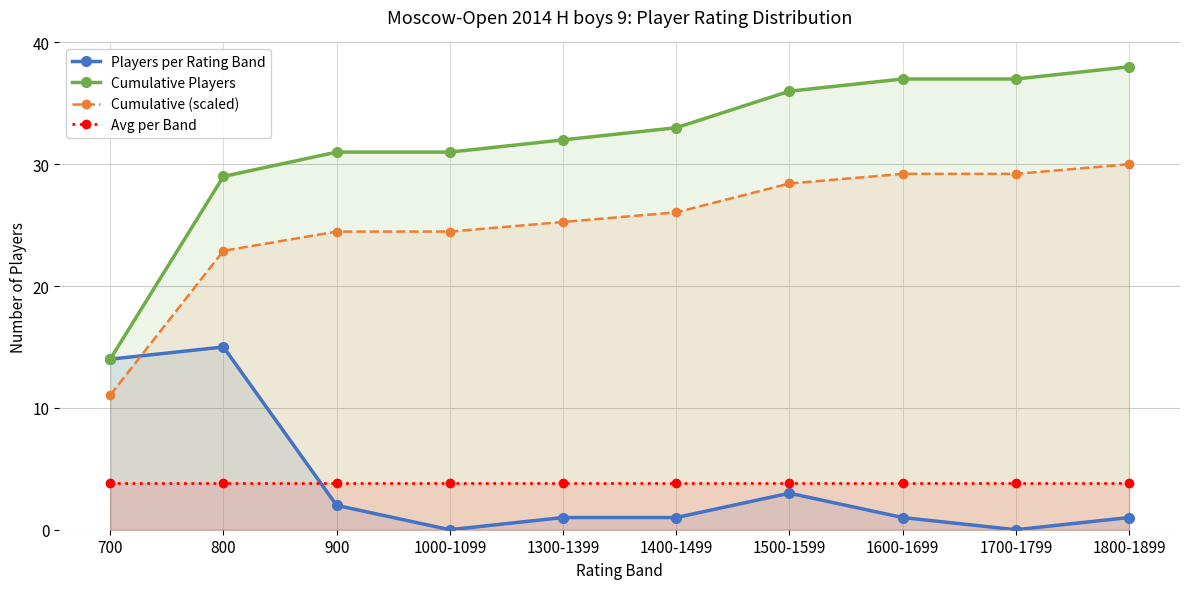

What is the maximum value for Avg per Band?

3.8